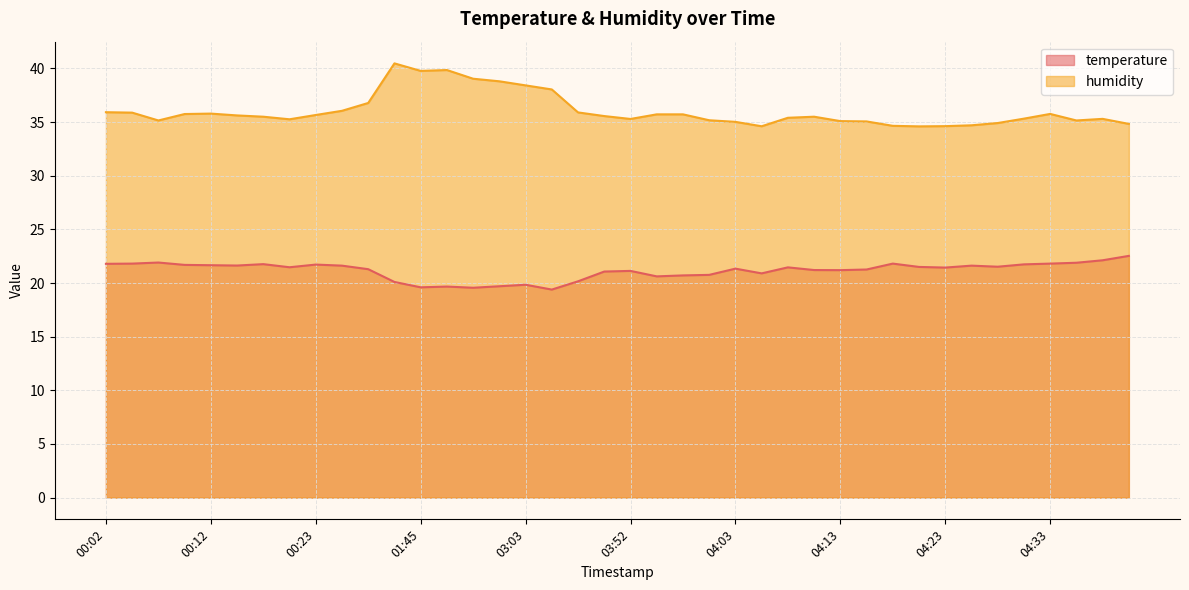

At which category does temperature reach its first local valley?

00:15